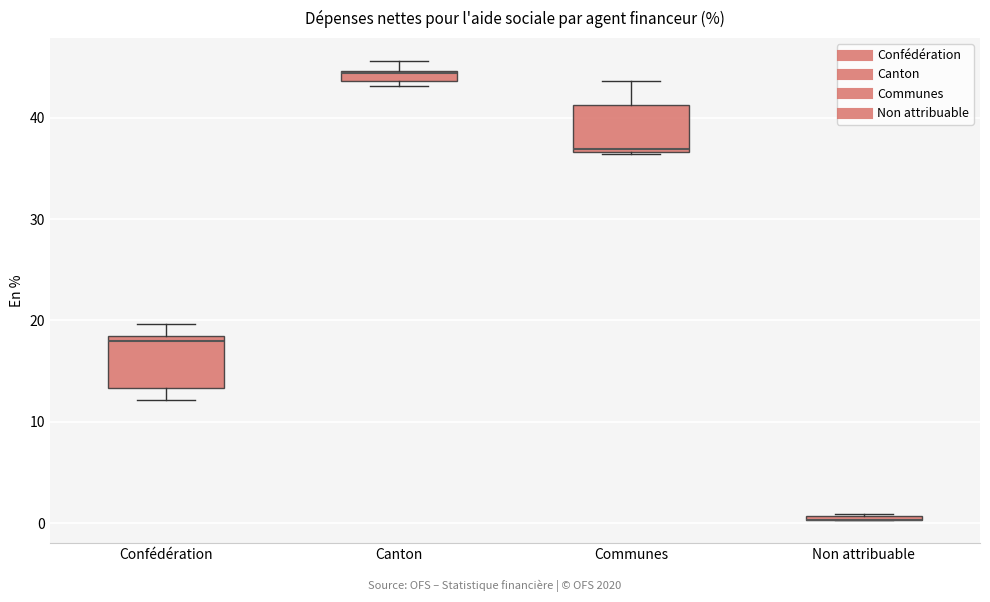

Where is the lower edge of the box for Communes on the y-axis? The values are not printed on the chart, so give them approximately, as read against the axis.

37